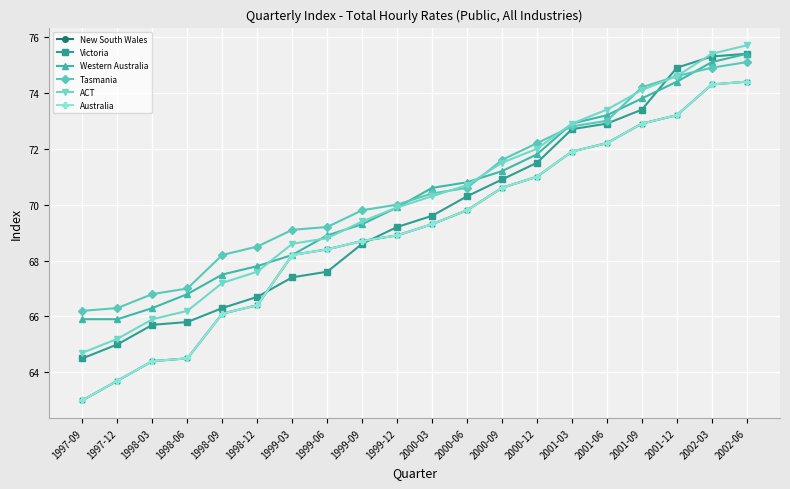

What is the approximate value of Western Australia at 1998-09?

67.5